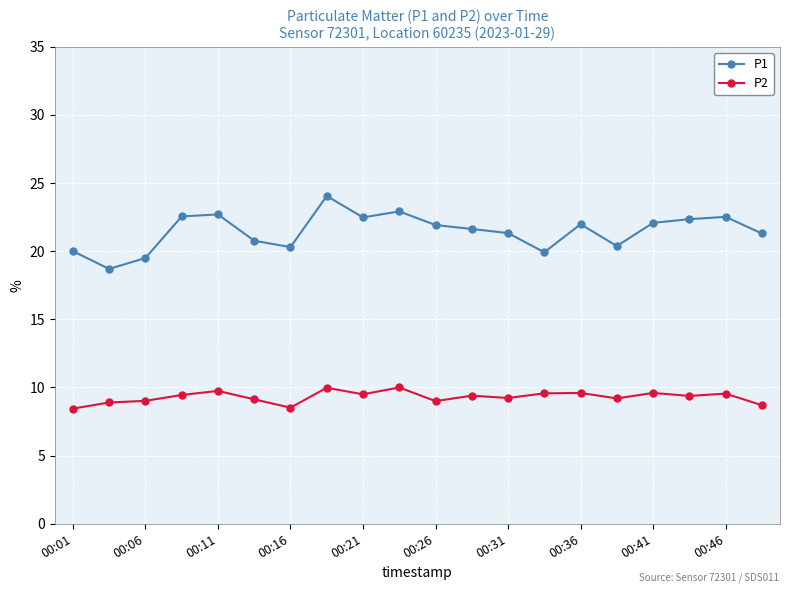

Which series has the largest total across all categories?

P1